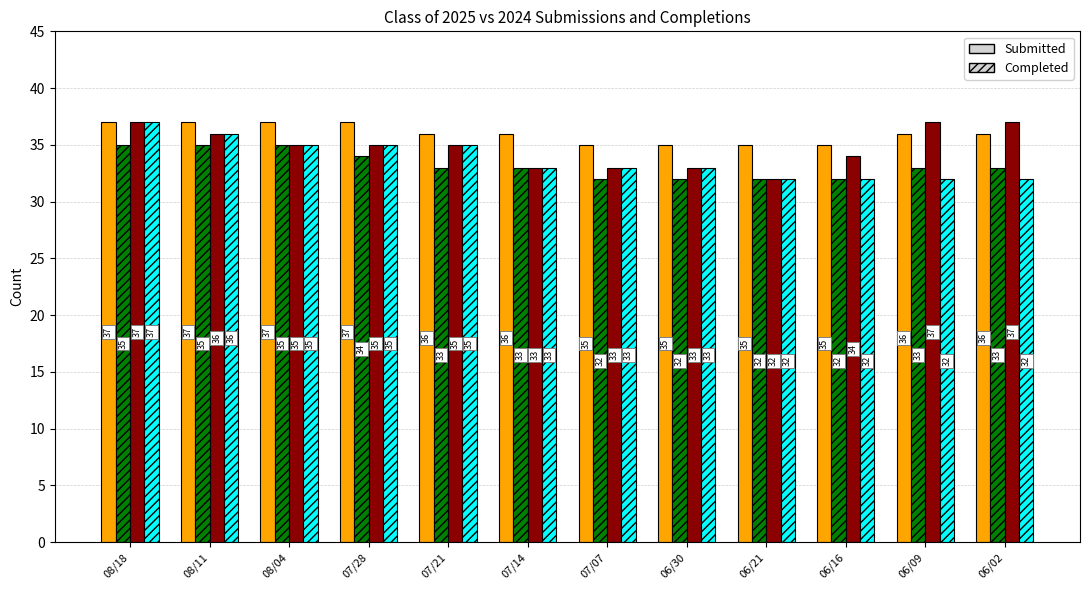

What is the difference between the highest and lowest values at 06/21?

3